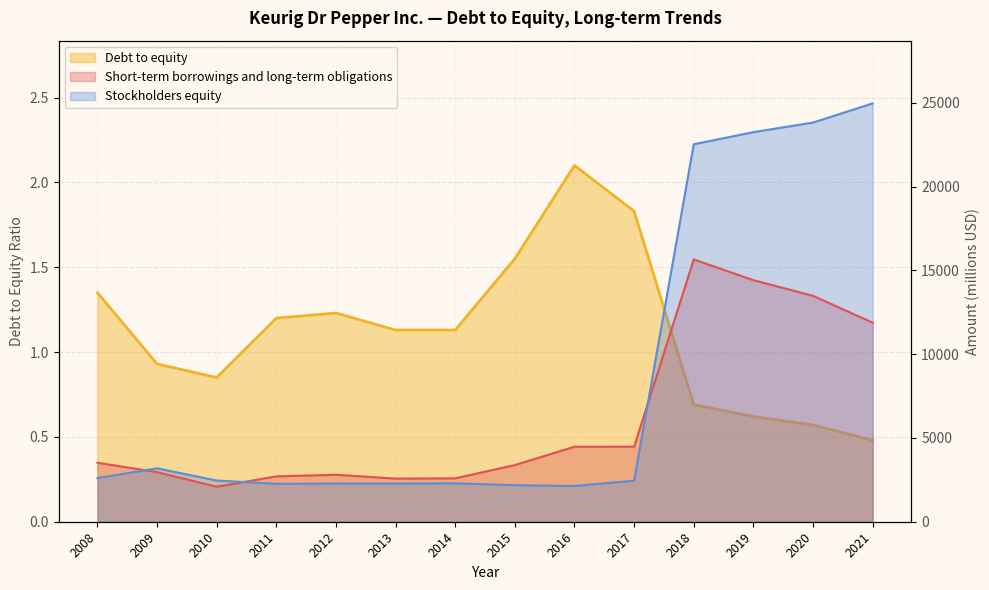

True or false: Debt to equity has a value of 2.1 at 2016.

True